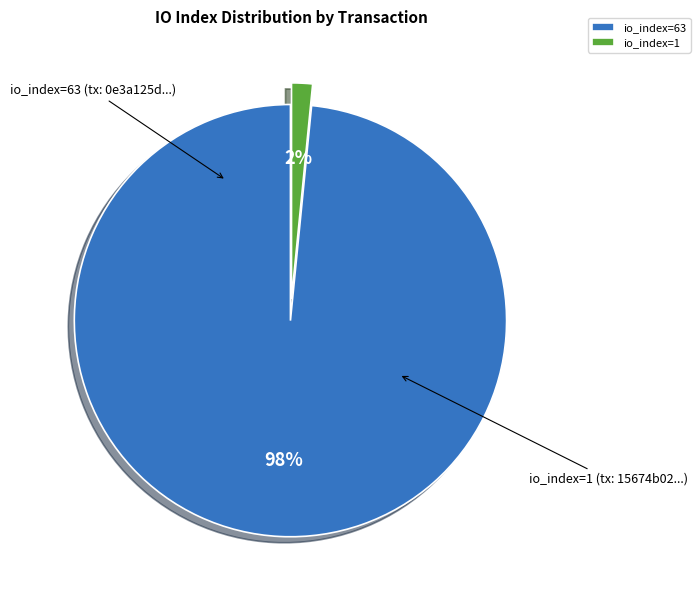

Do io_index=63 and io_index=1 together represent more than half of the pie?

Yes